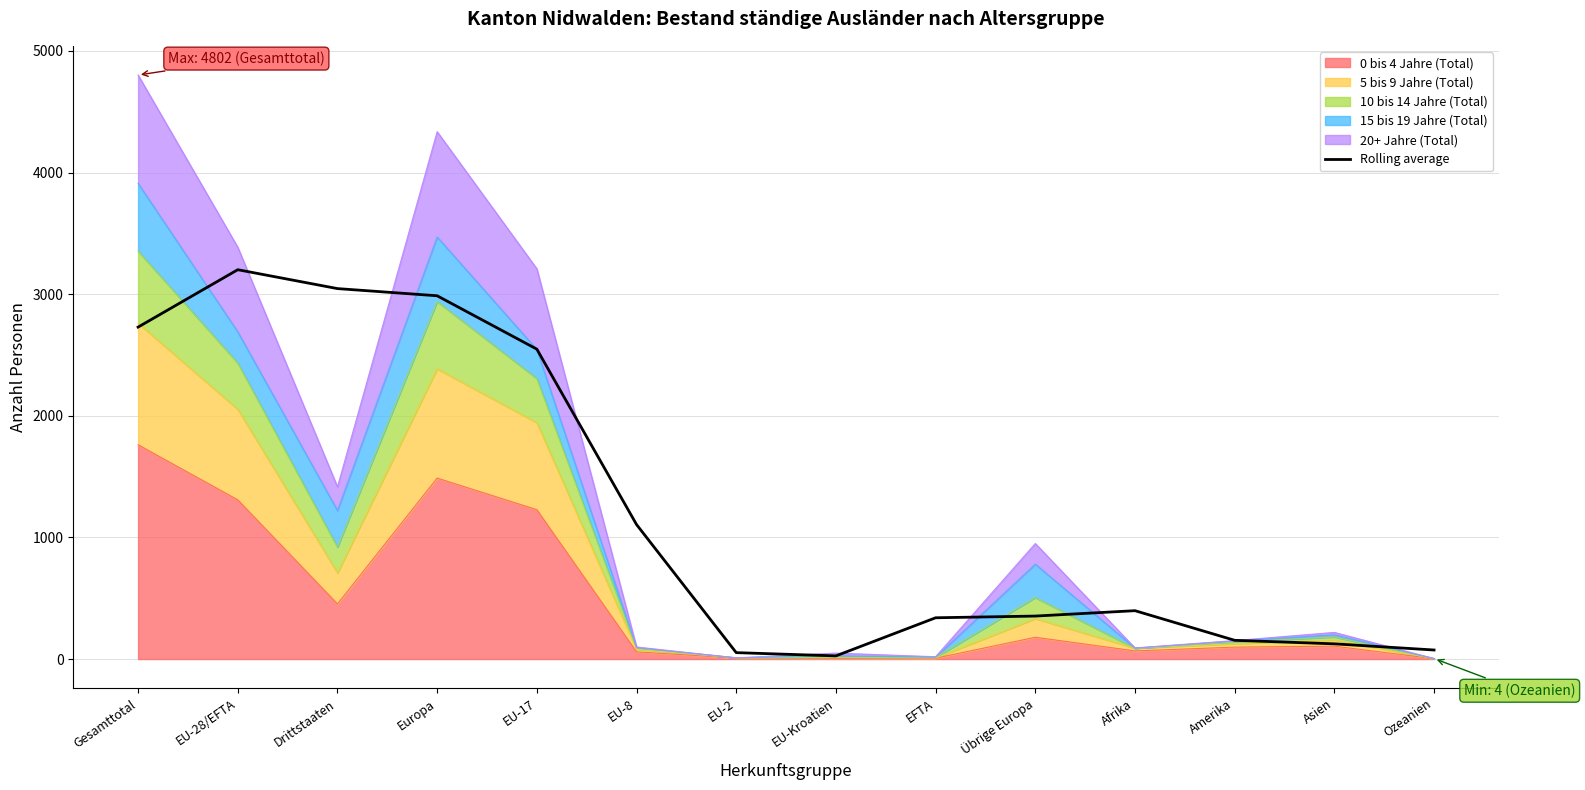

Approximately how many times larger is the value at EU-Kroatien compared to EFTA?

0.1